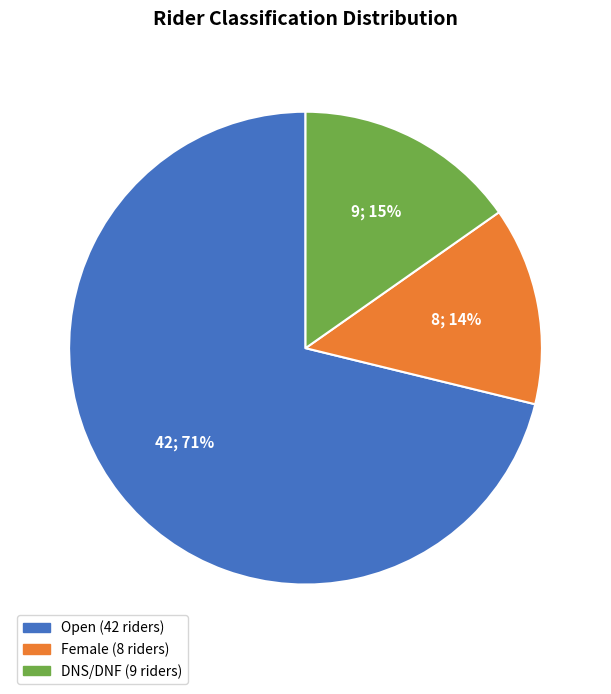

How many slices are in this pie chart?

3